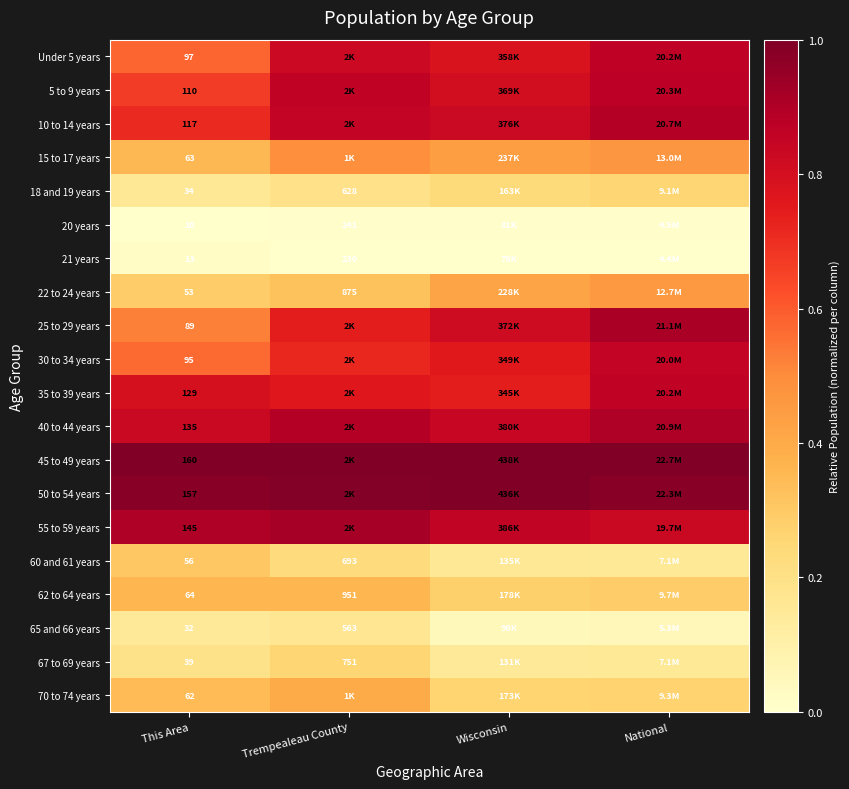

Is the value of 20 years at Trempealeau County greater than the value of 40 to 44 years at This Area?

Yes